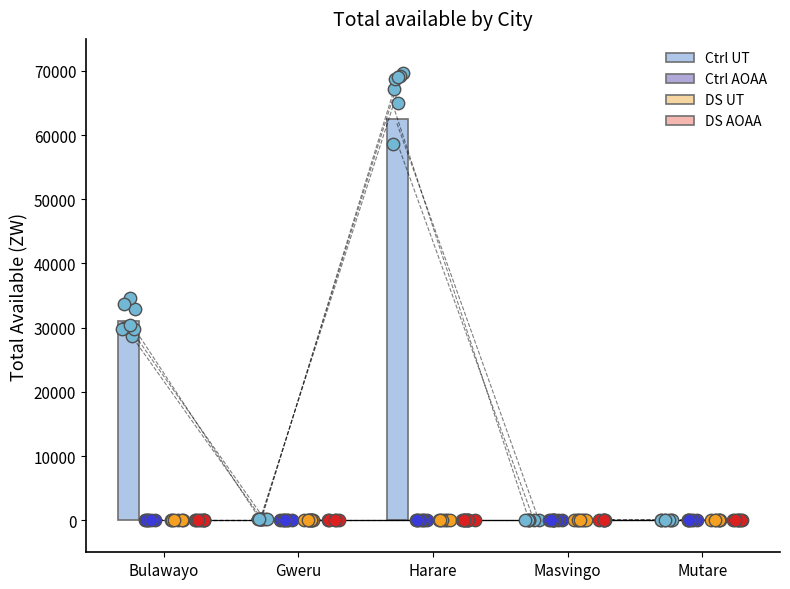

Which series reaches the minimum Y coordinate?

Ctrl UT